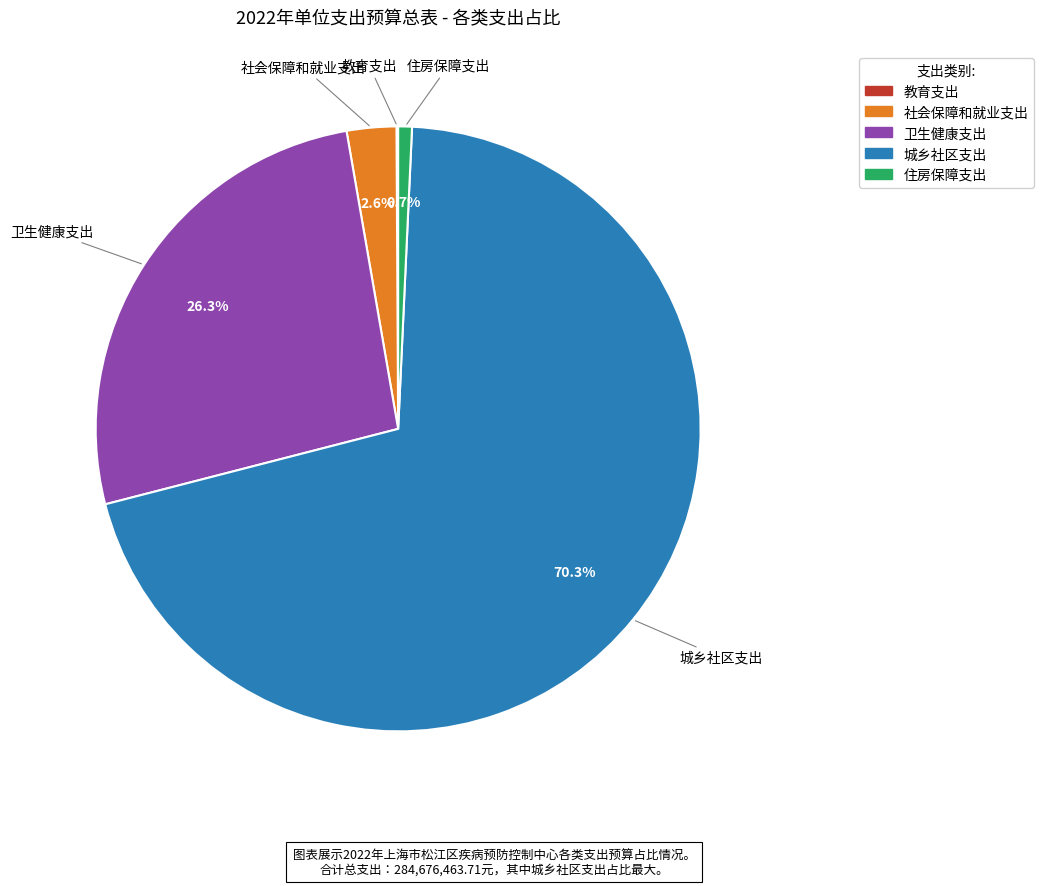

Which slice is the largest?

城乡社区支出